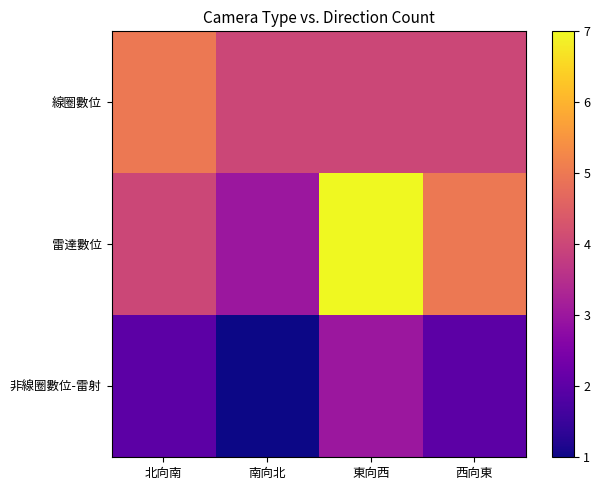

At 南向北, list the series in order from smallest to largest.

非線圈數位-雷射, 雷達數位, 線圈數位